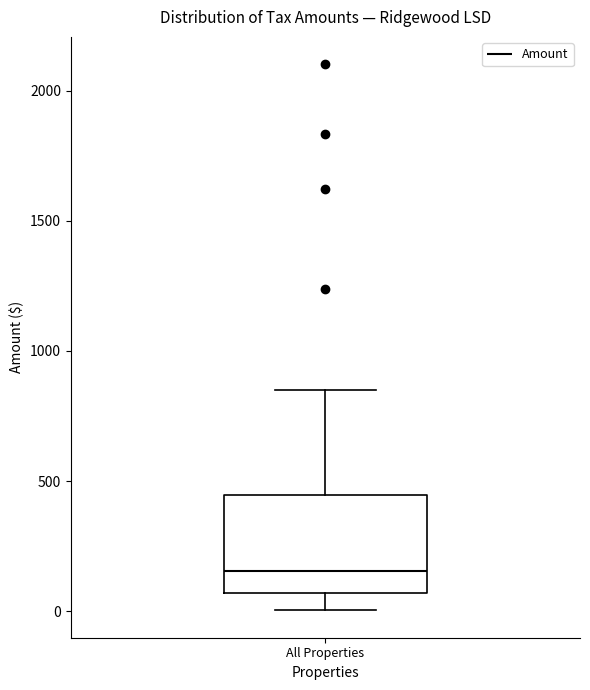

Transcribe this box plot: give where the median line is, the range the box spans, and where the two whiskers end, as read against the y-axis. The values are not printed on the chart, so give them approximately, as read against the axis.

median 150, box 50 to 450, whiskers 0 to 850